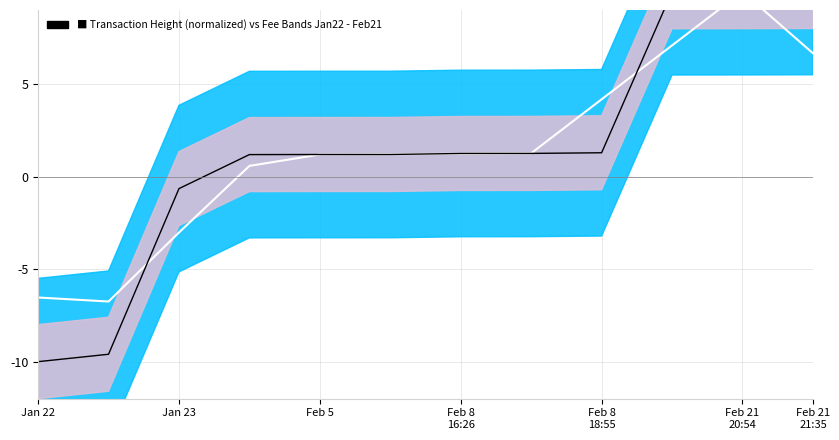

Which has a higher value, Feb 8
18:55 or Jan 23?

Feb 8
18:55